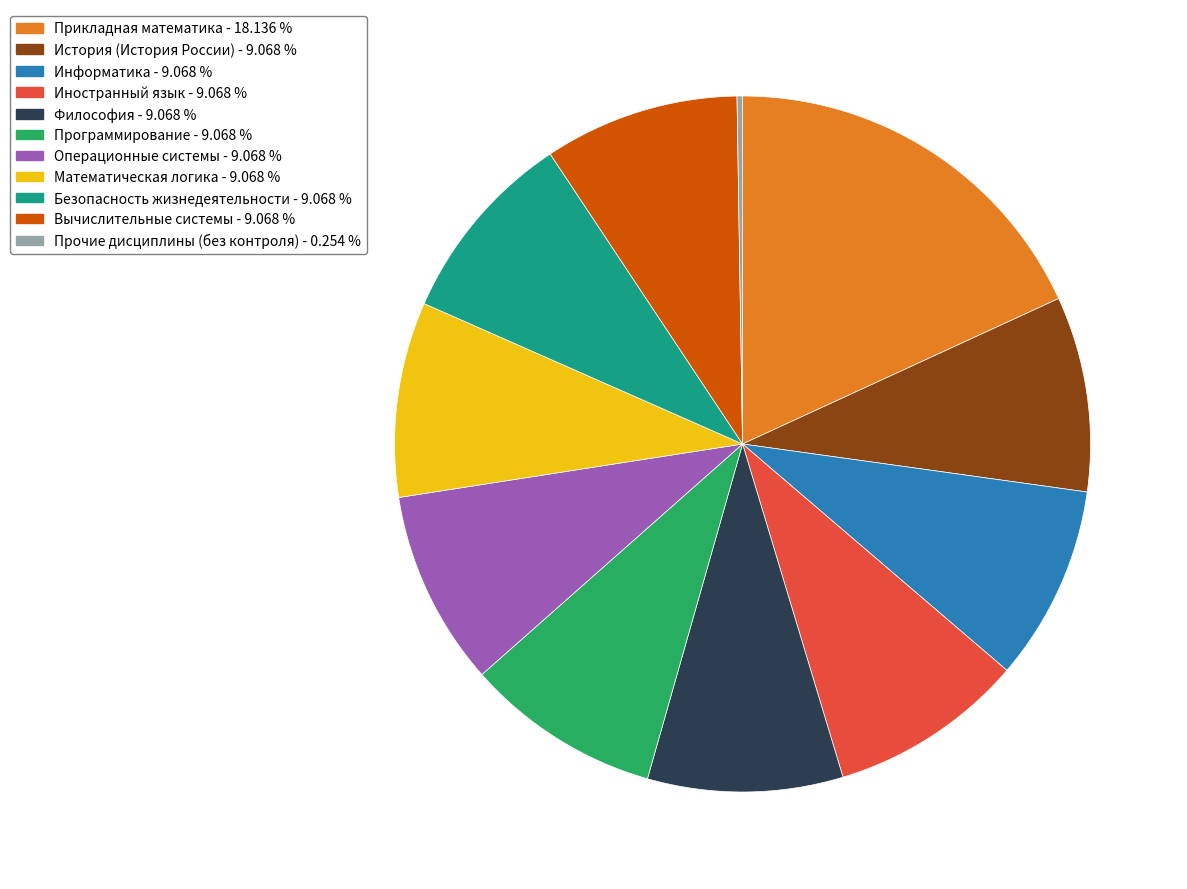

Which has a higher value, Прикладная математика - 18.136 % or История (История России) - 9.068 %?

Прикладная математика - 18.136 %